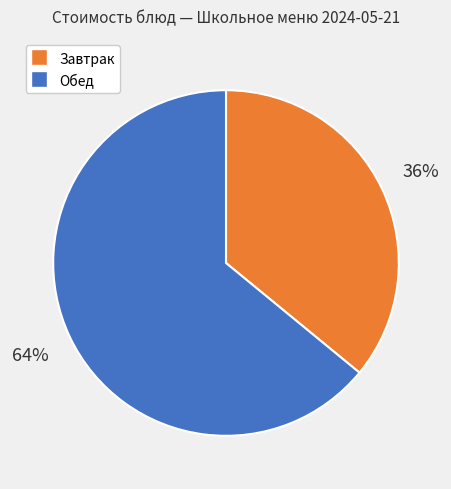

To the nearest percent, what is the average slice percentage?

50%